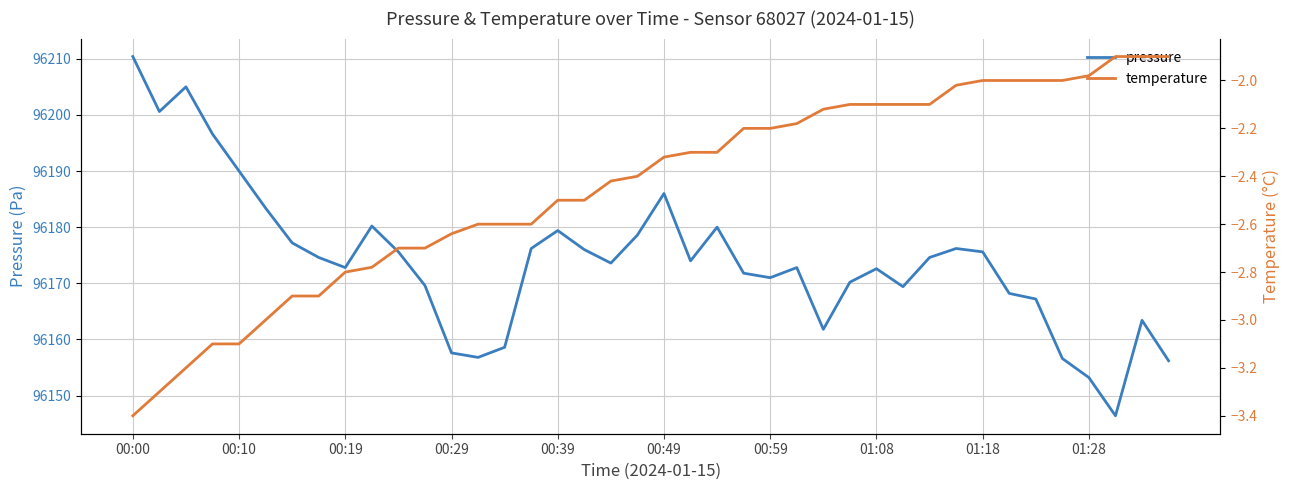

At which category does the chart reach its peak across all series?

00:00